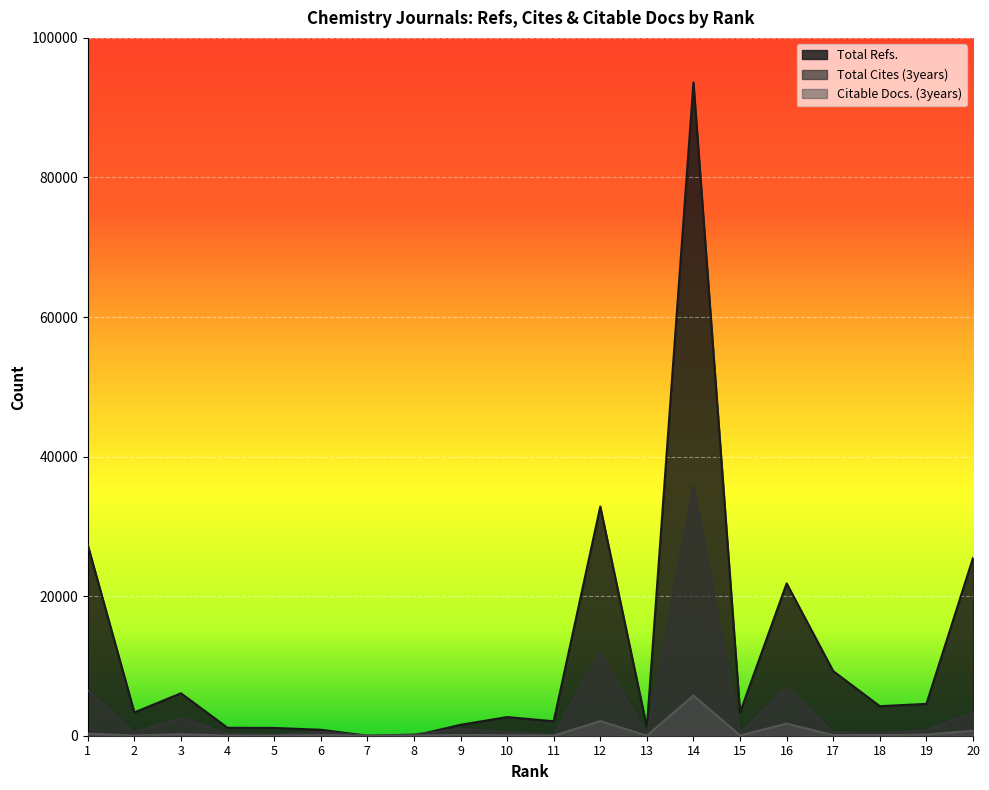

What is the value of the Total Cites (3years) point at the 4th from the left?

303